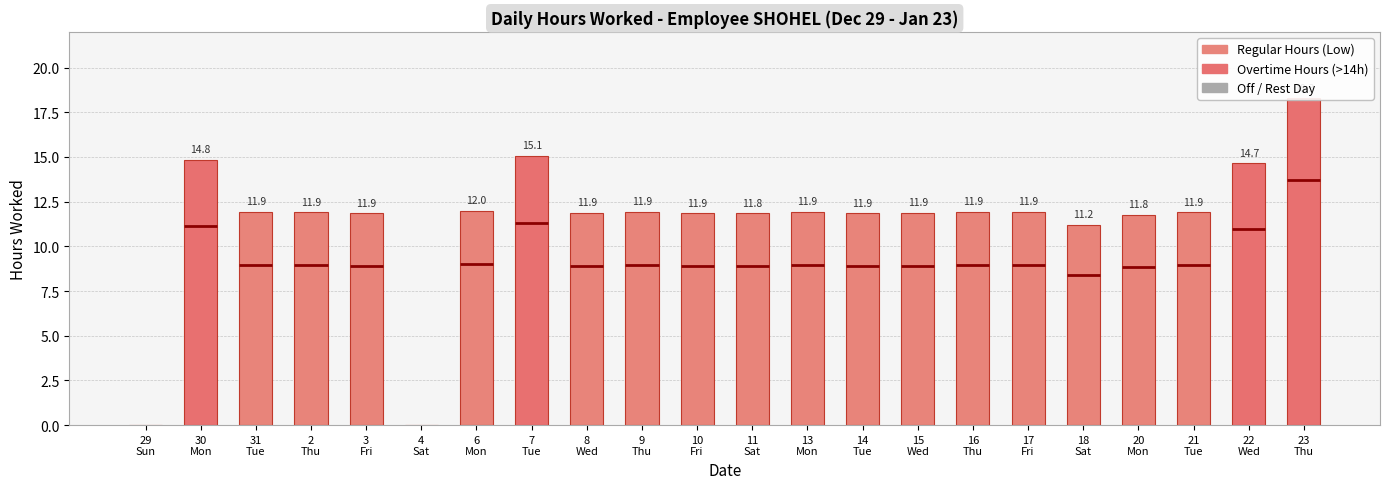

Approximately how many times larger is the value at 10
Fri compared to 7
Tue?

0.8